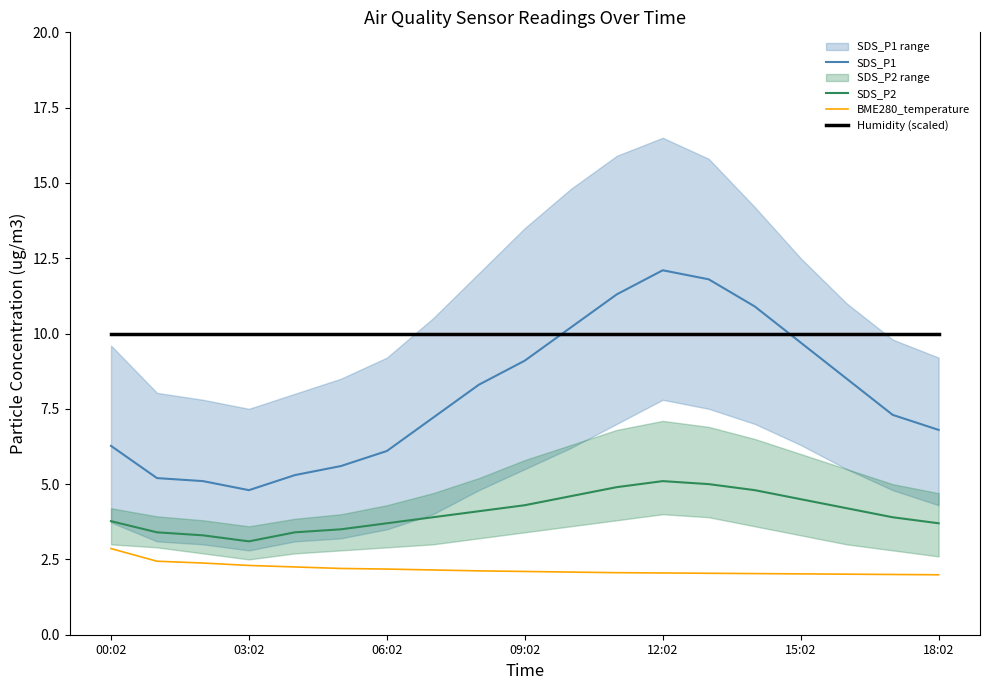

What is the difference between the second highest and minimum values in the SDS_P1 series?

7.0